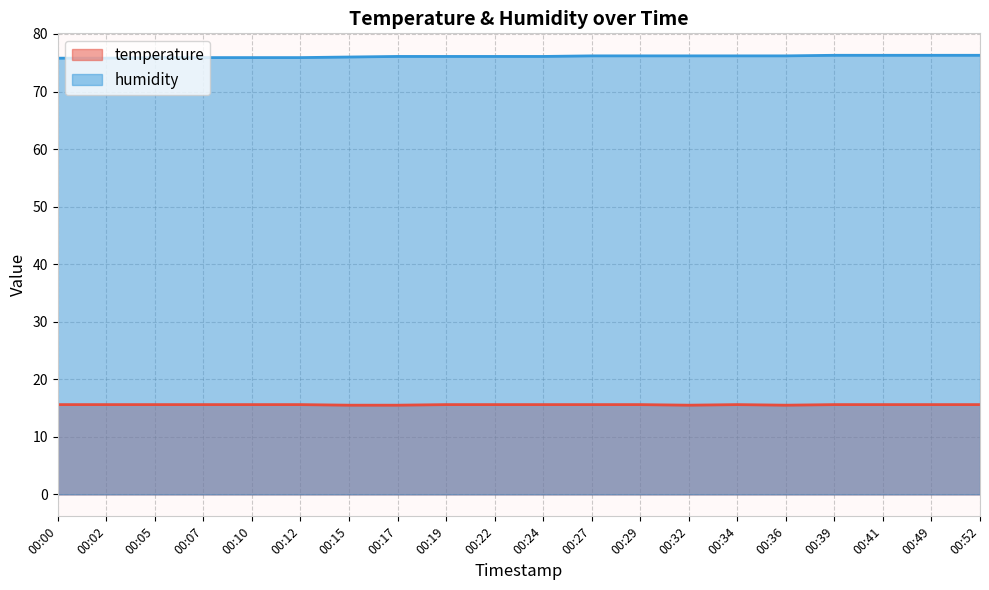

Which label corresponds to the largest value in the chart?

00:39